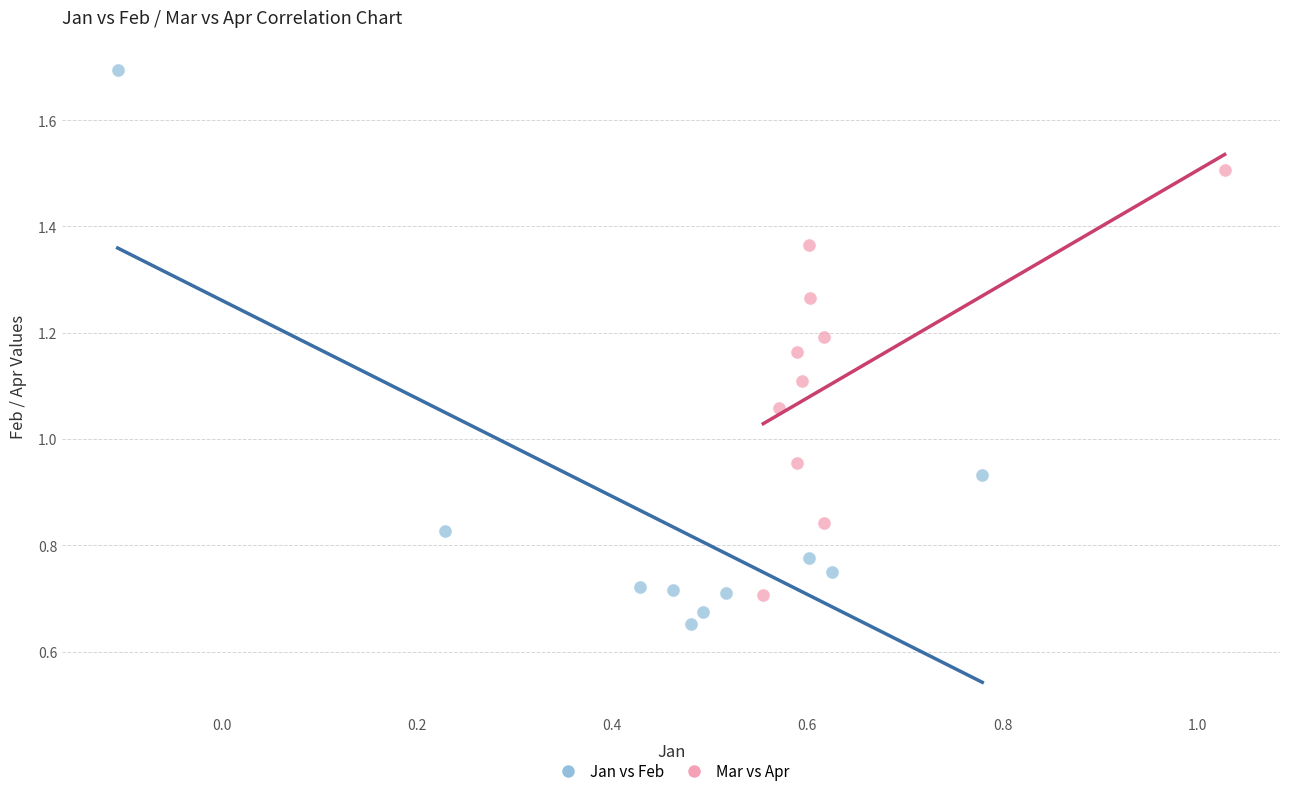

Which series has the widest spread of Y values?

Jan vs Feb